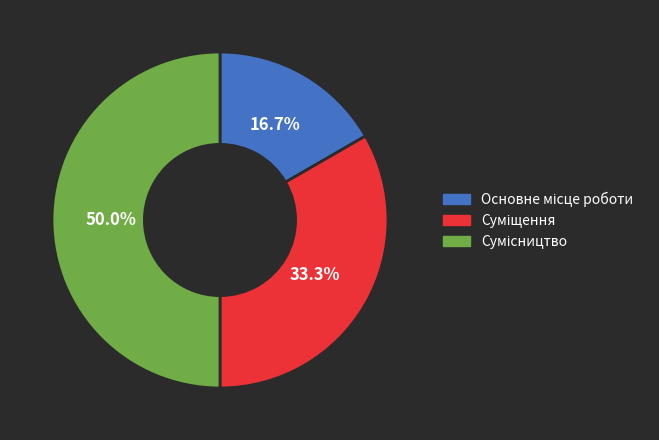

Is there a majority slice in this chart?

No